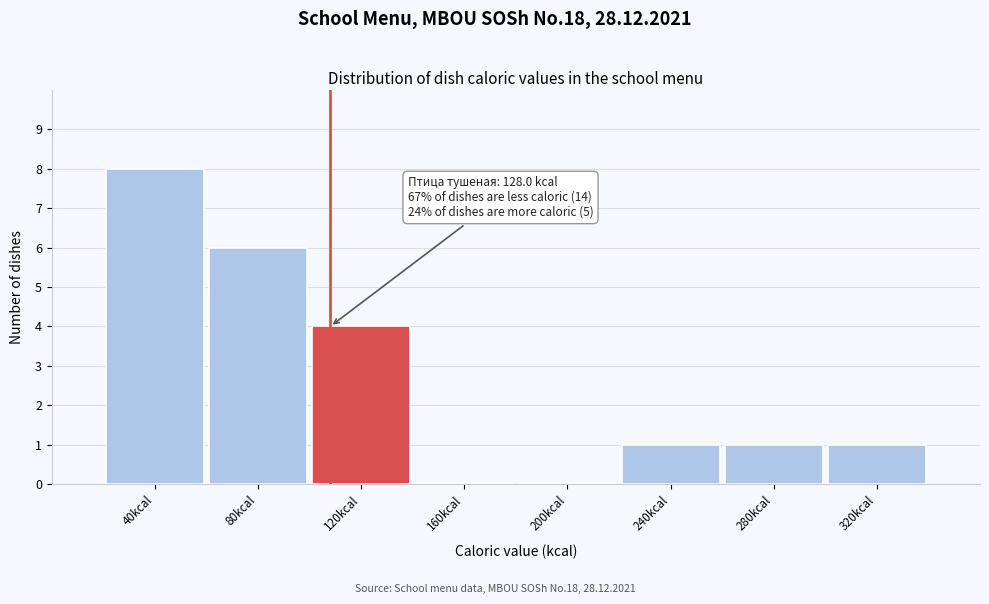

What is the ratio of the value at 280kcal to the value at 240kcal?

1.0